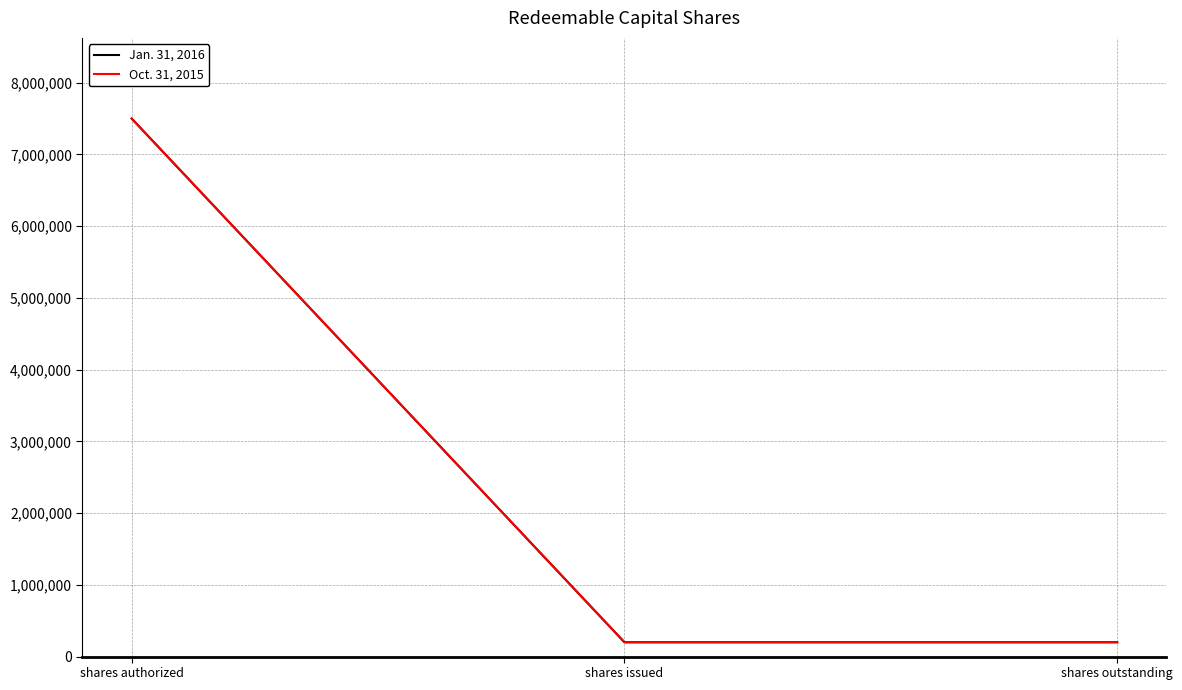

Is this an area chart (filled region under the line)?

No